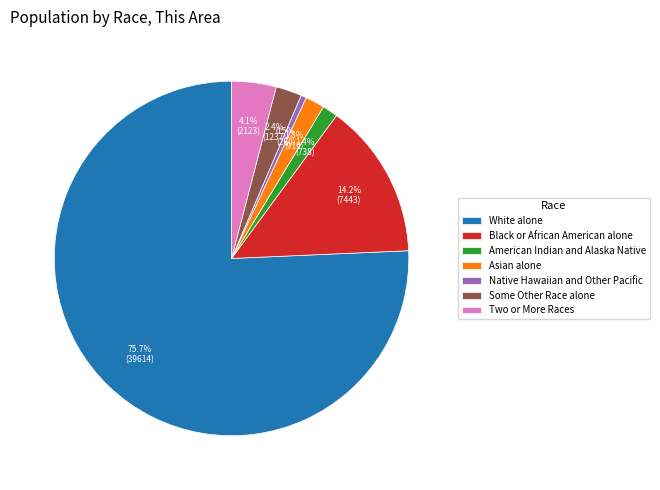

What portion of the pie excludes Black or African American alone?

85.8%